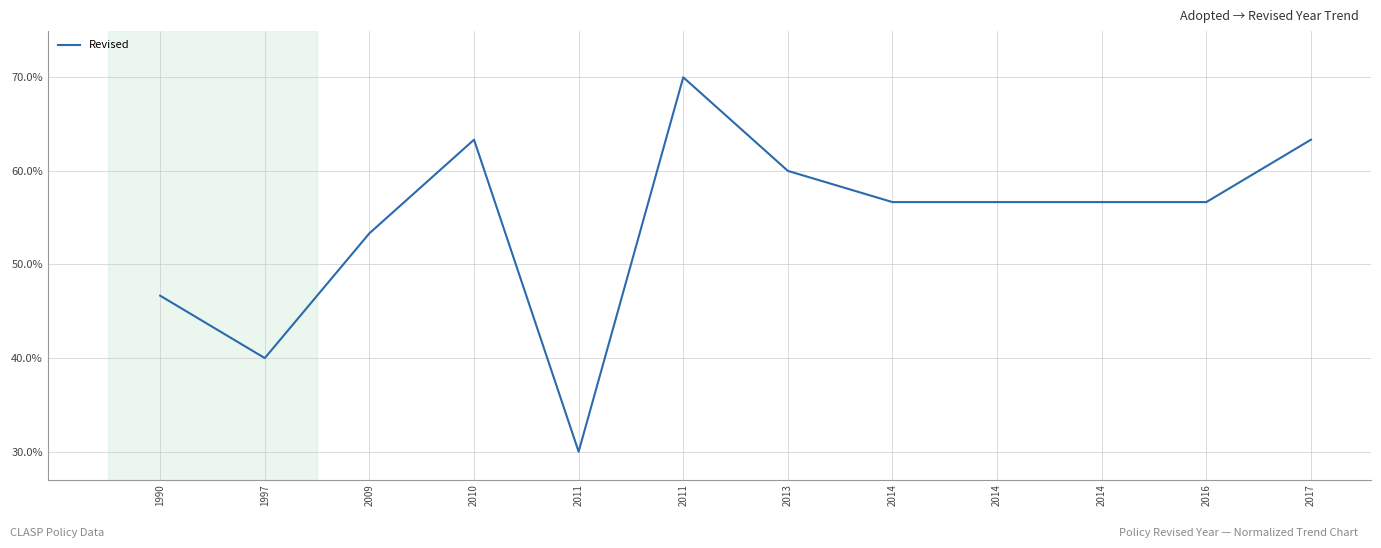

How many lines are shown in the chart?

1